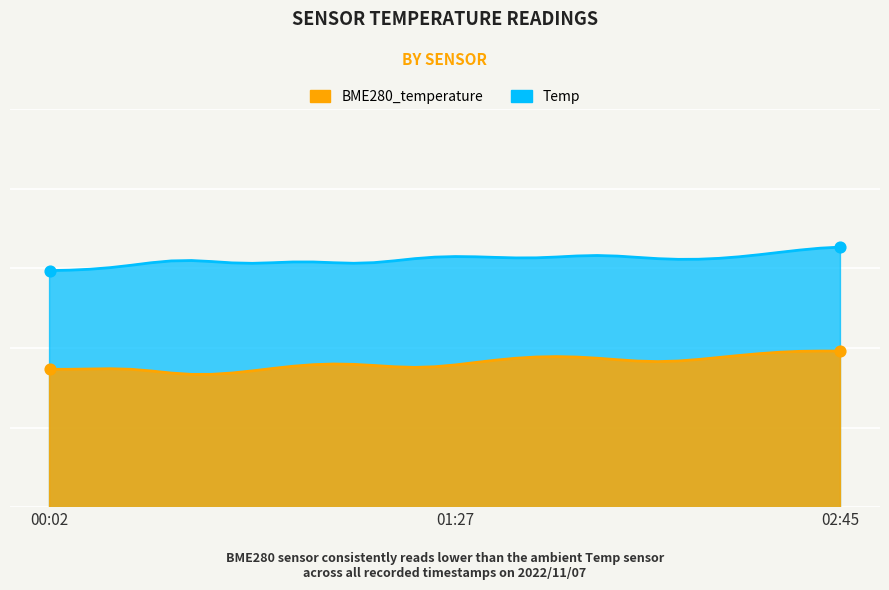

What are all the series names shown in the legend?

BME280_temperature, Temp